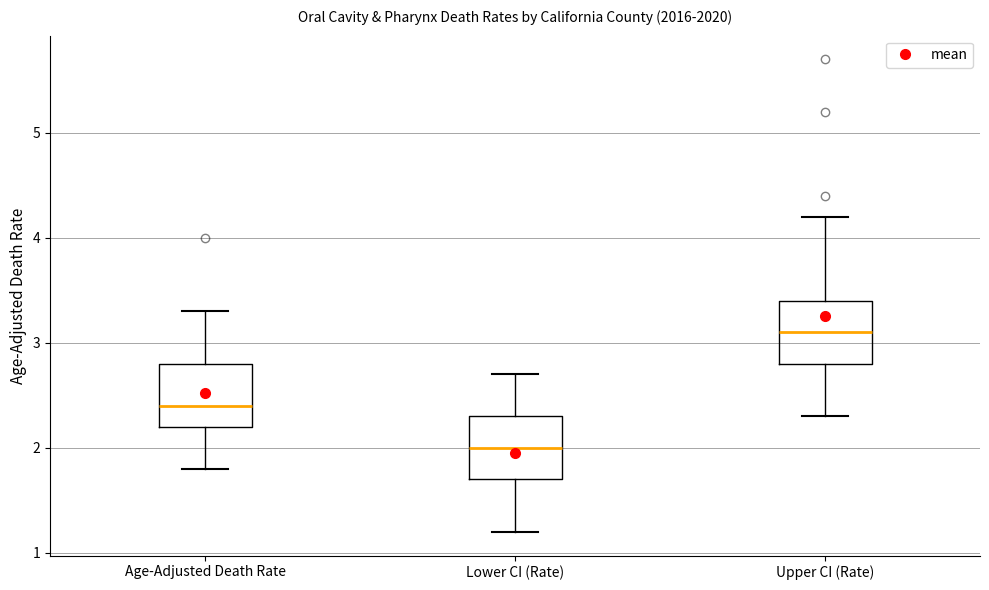

Where is the lower edge of the box for Lower CI (Rate) on the y-axis? The values are not printed on the chart, so give them approximately, as read against the axis.

1.7